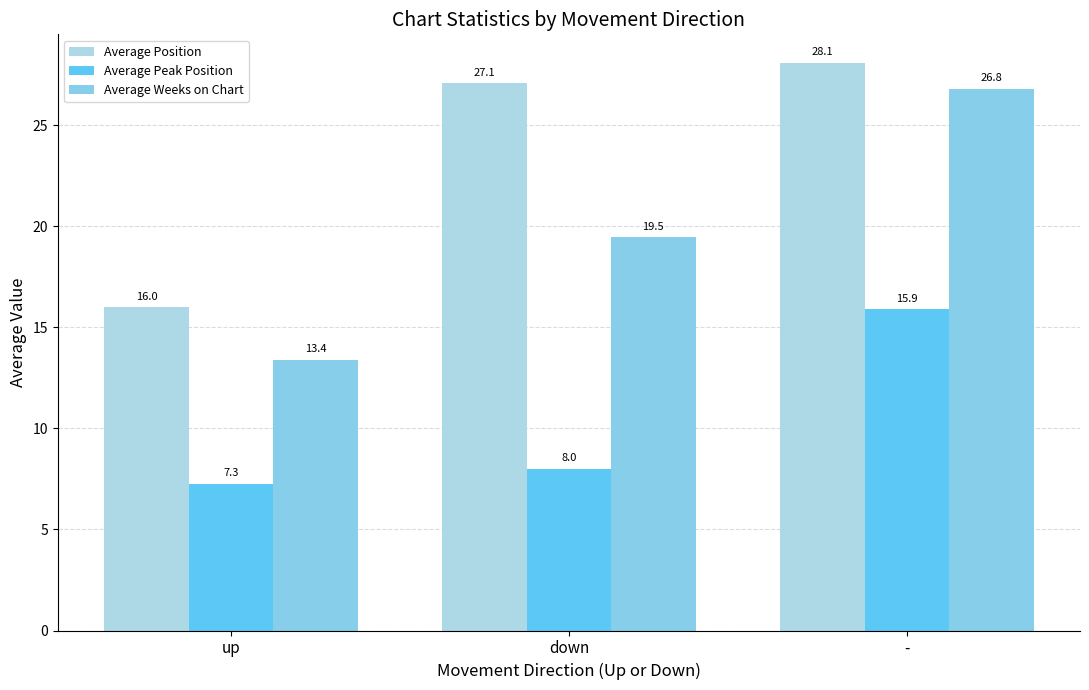

What position from the right is down?

2